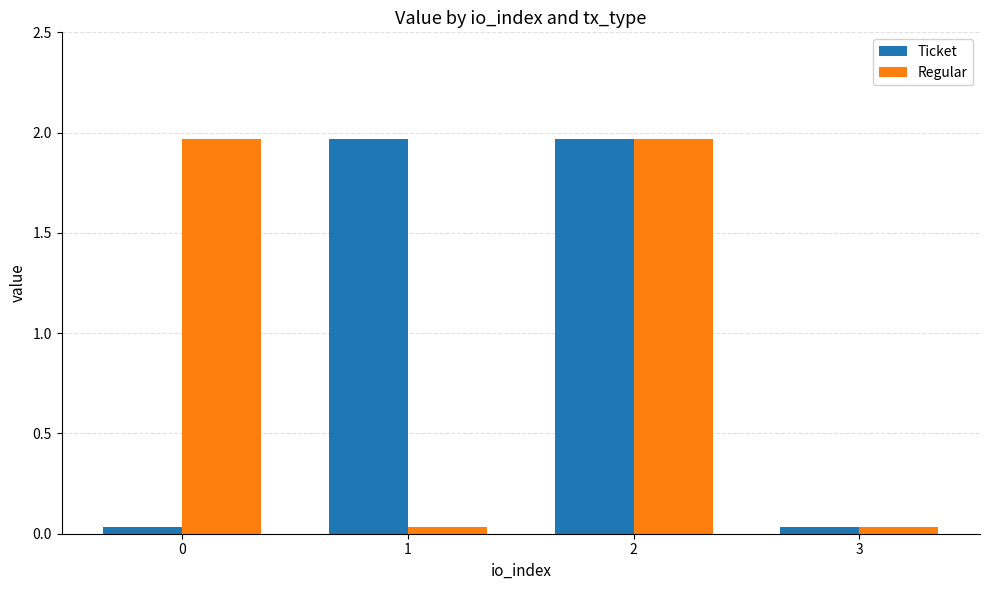

At which category is the sum across all series the highest?

2